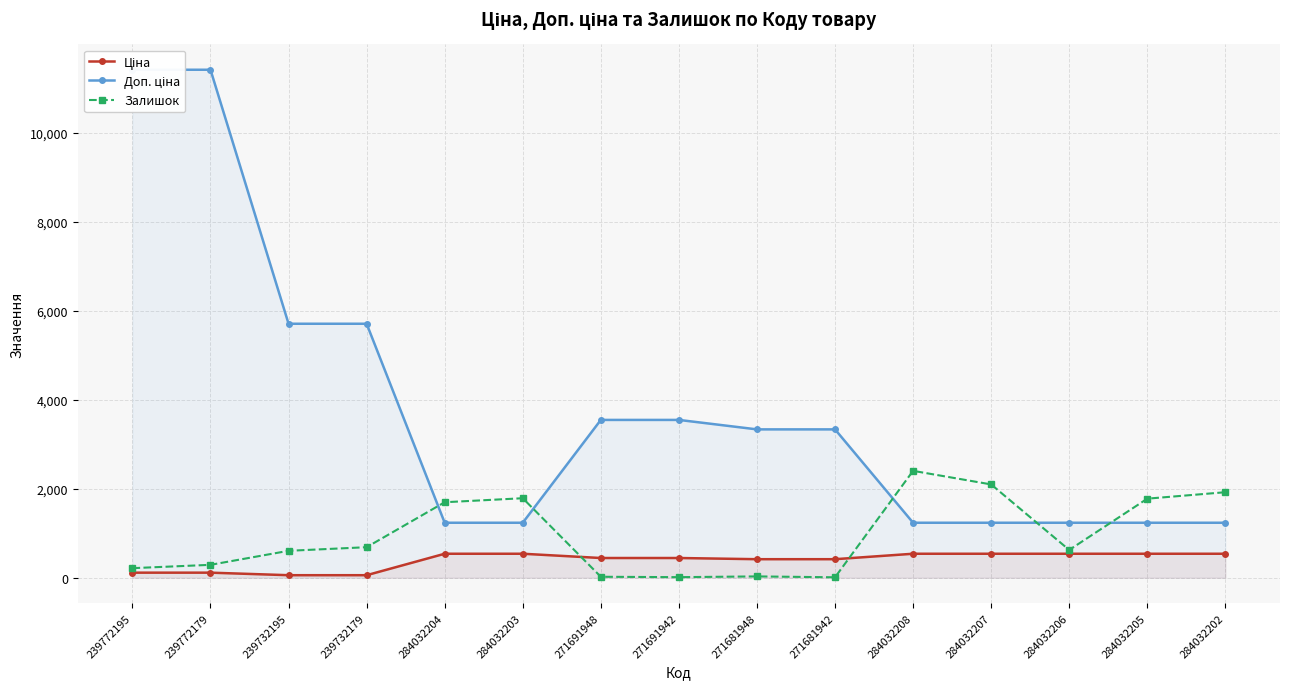

What is the label of the 1st point from the right?

284032202